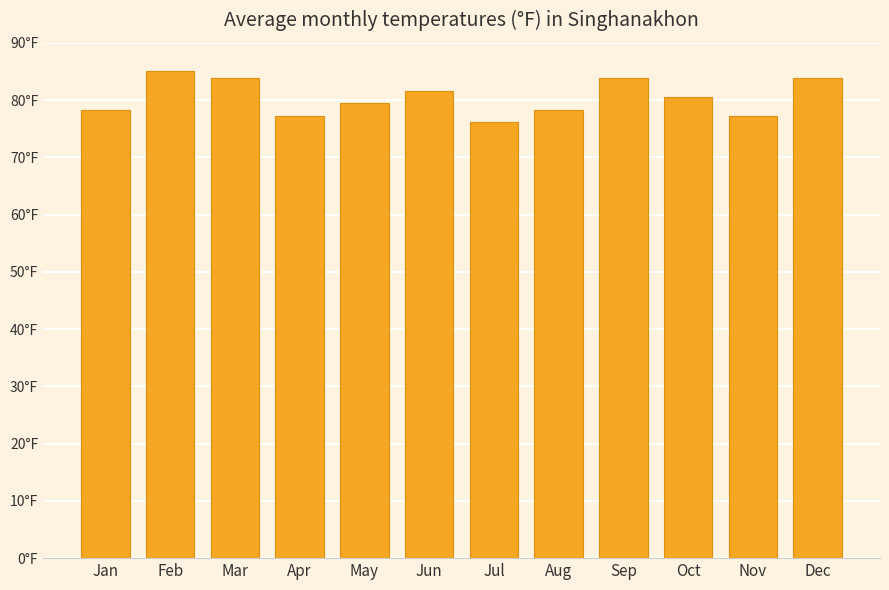

Does the chart contain any negative values?

No